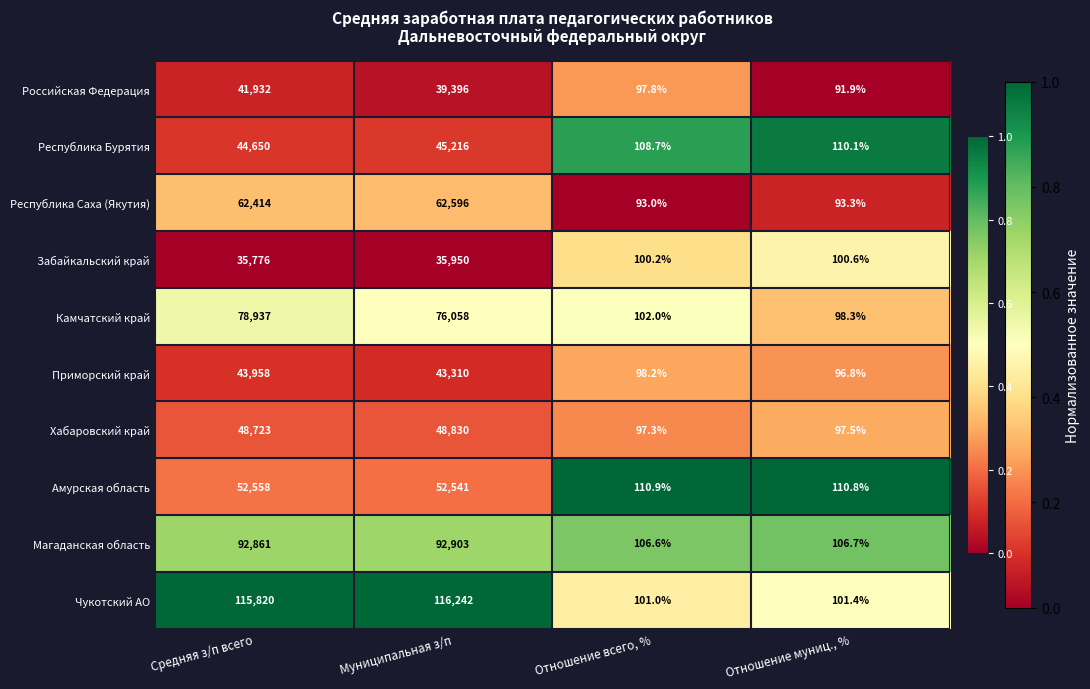

True or false: Магаданская область has a value of 51.5 at Отношение муниц., %.

False